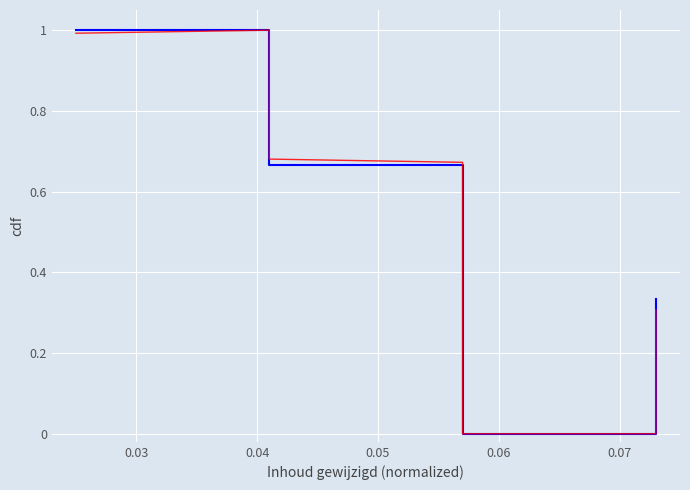

Is it true that Identifier equals 0.3 at 0.06?

False